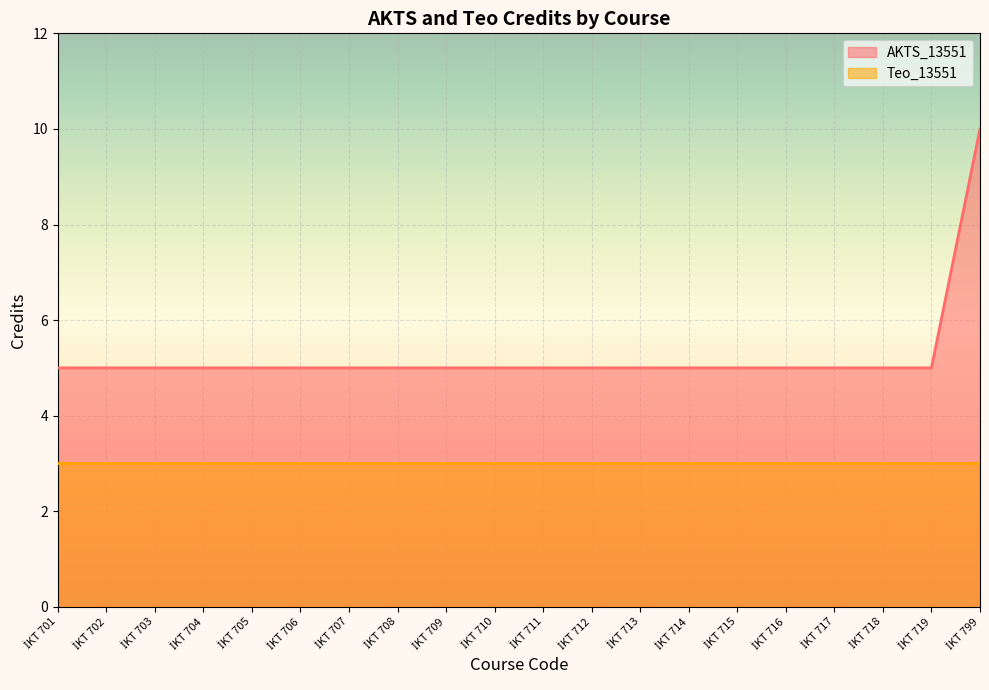

What is the minimum value shown in the chart?

3